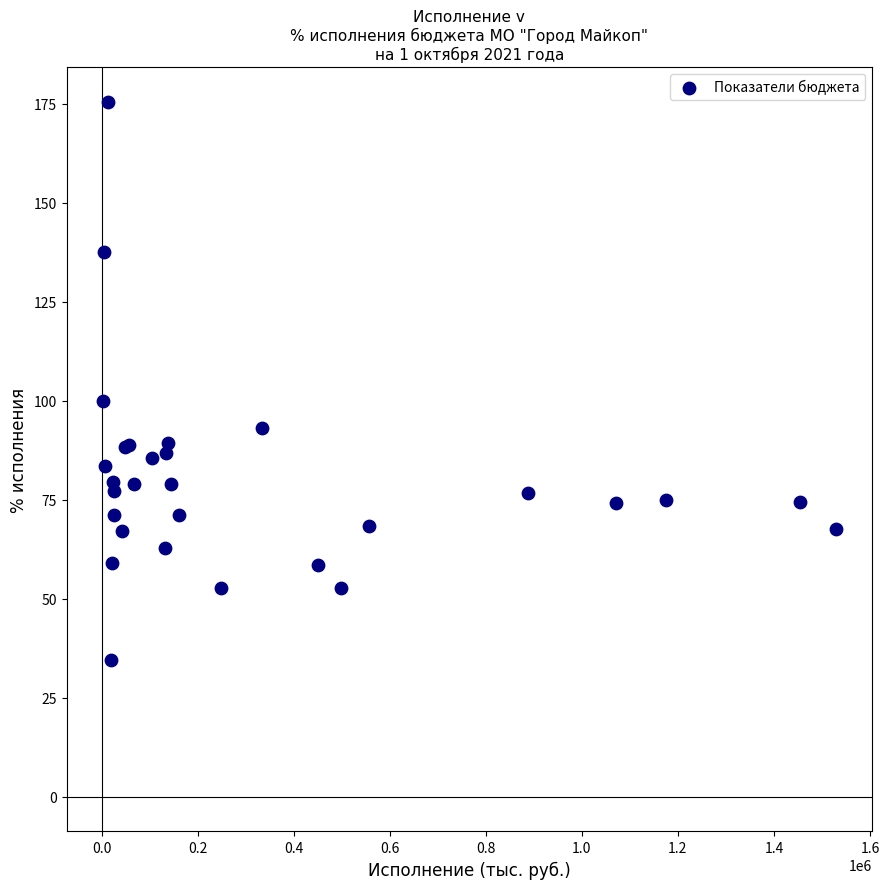

What Y value in the scatter plot is closest to 105?

100.0